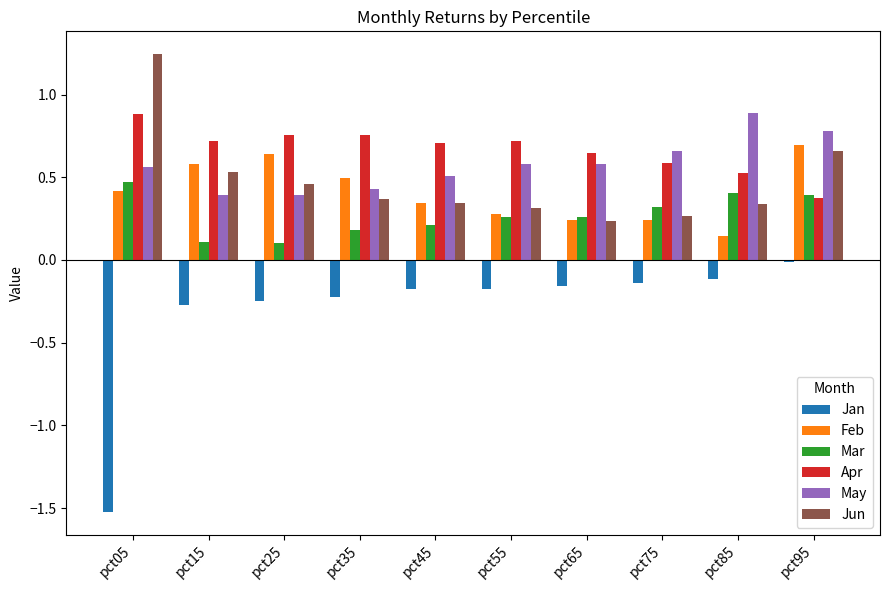

How many distinct data groups are displayed?

6